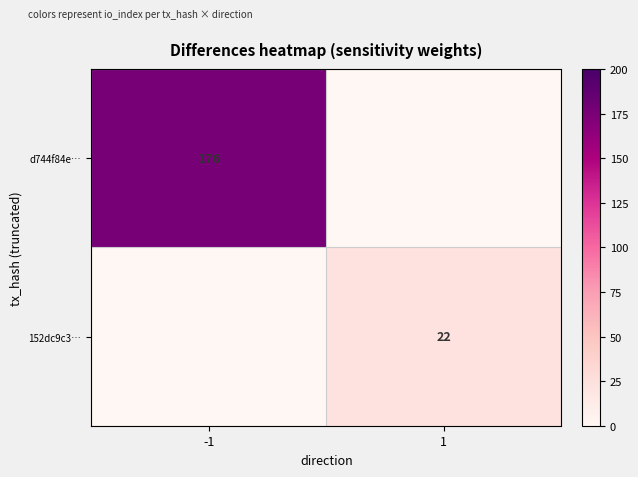

What is the spread (max minus min) of values at -1?

176